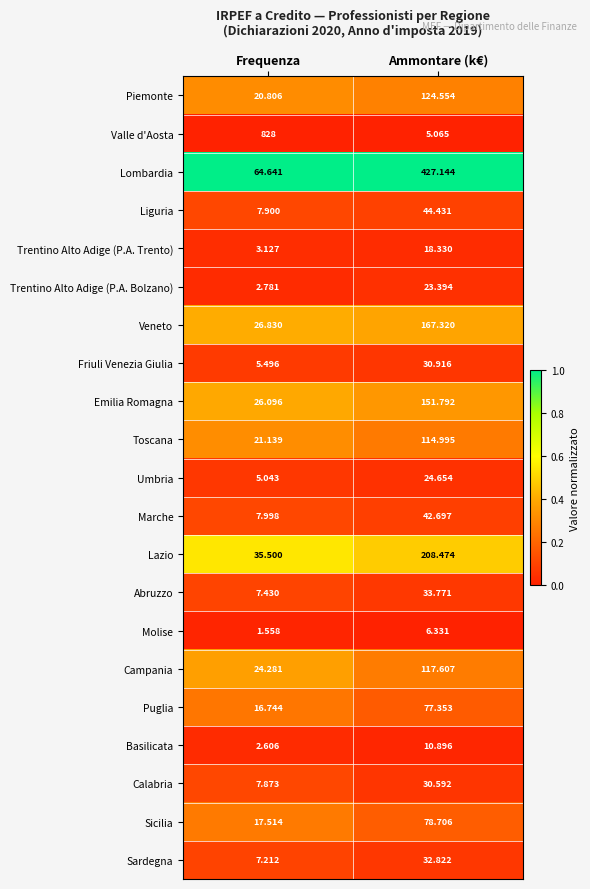

Between Frequenza and Ammontare (k€), which series saw the biggest shift?

Valle d'Aosta